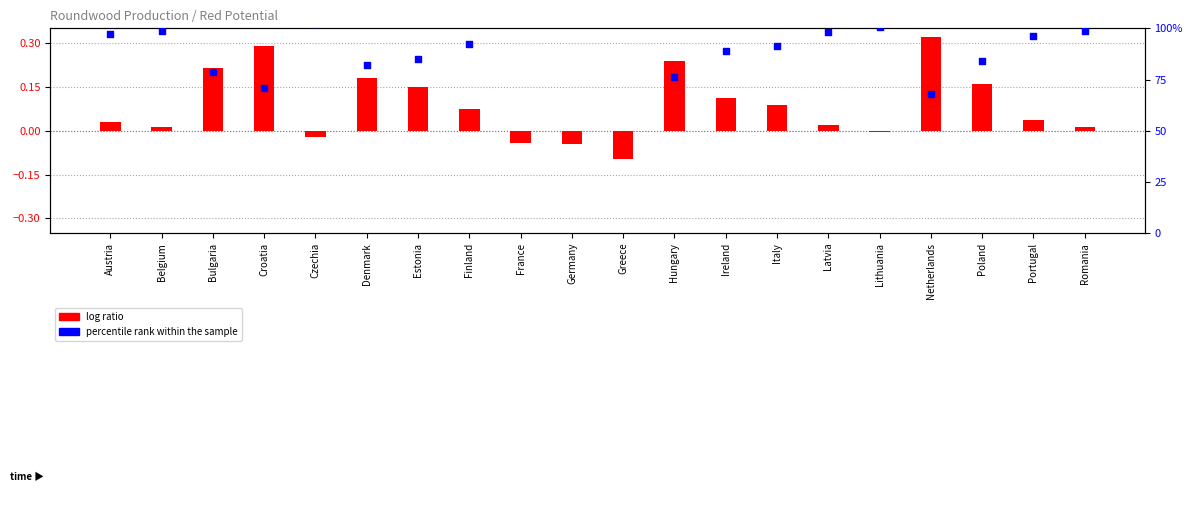

What are all the series names shown in the legend?

log ratio, percentile rank within the sample